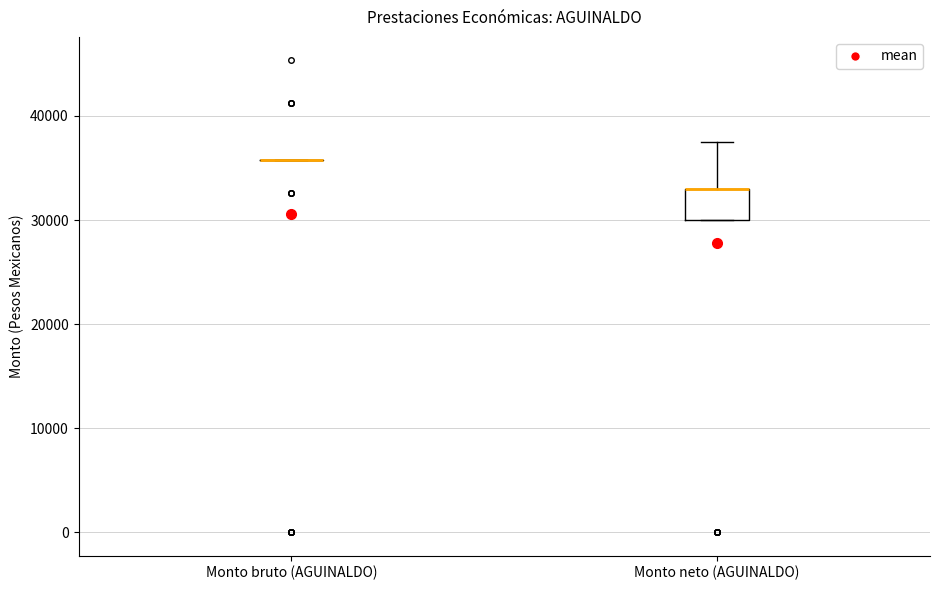

Comparing the boxes themselves (not the whiskers), which one is the tallest?

Monto neto (AGUINALDO)